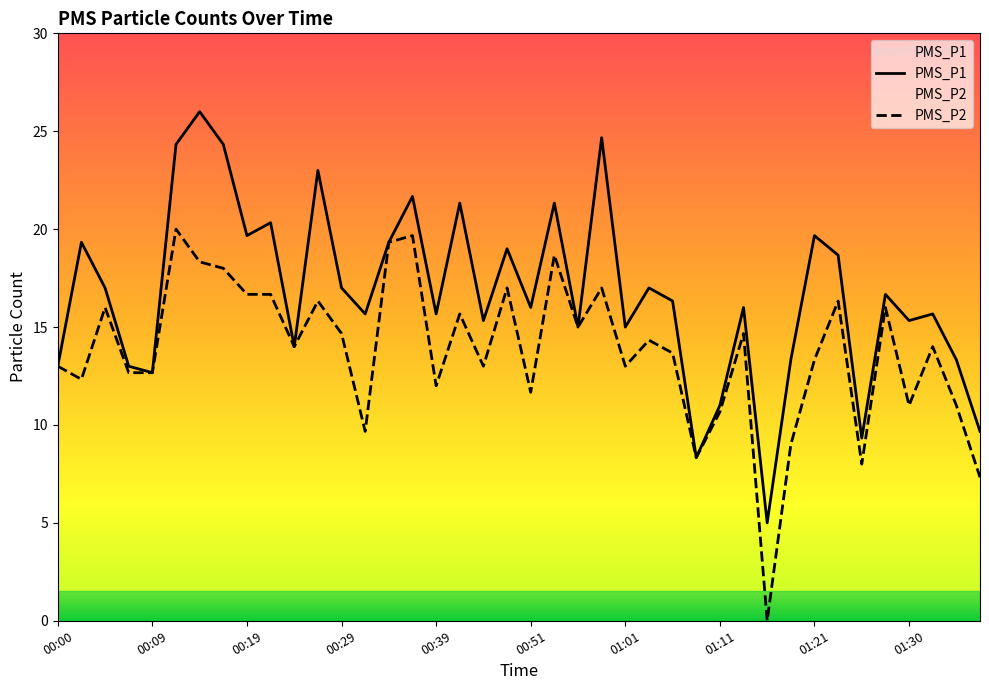

What are all the series names shown in the legend?

PMS_P1, PMS_P2